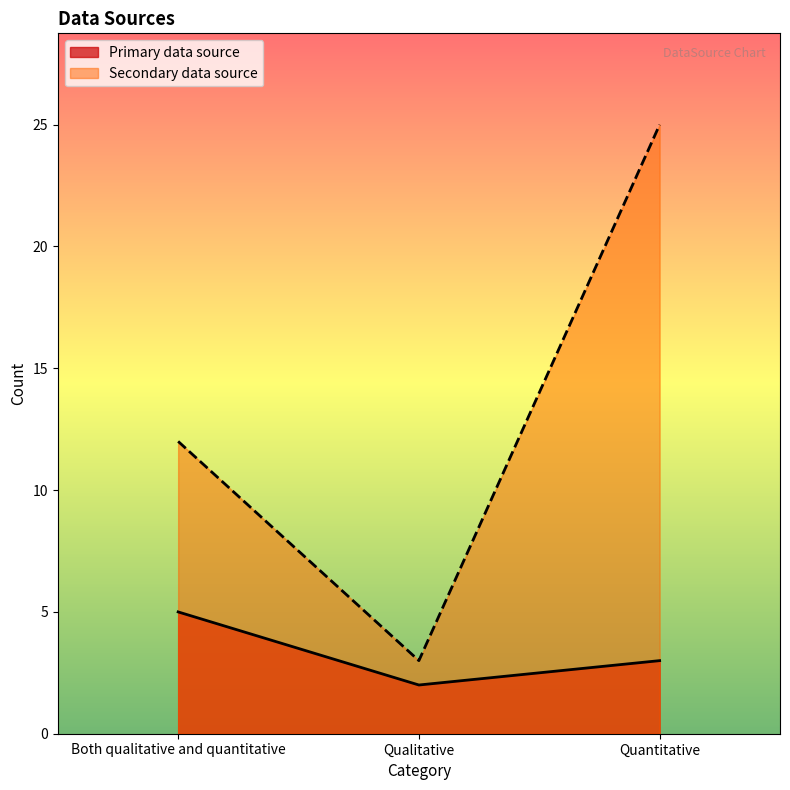

What are all the series names shown in the legend?

Primary data source, Secondary data source